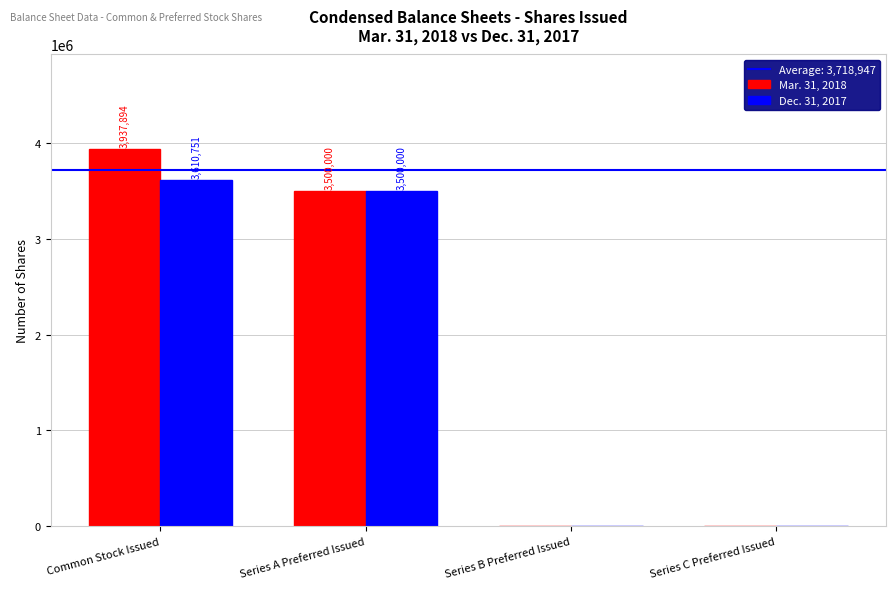

At which category is the sum across all series the highest?

Common Stock Issued